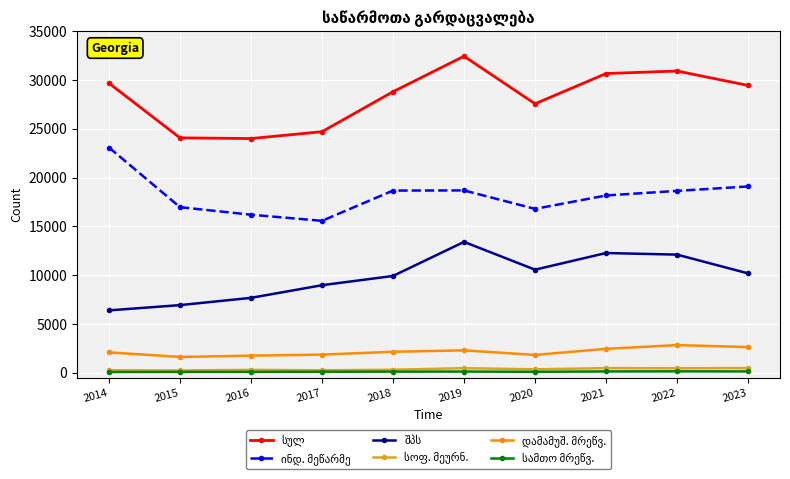

At which category does the chart reach its peak across all series?

2019